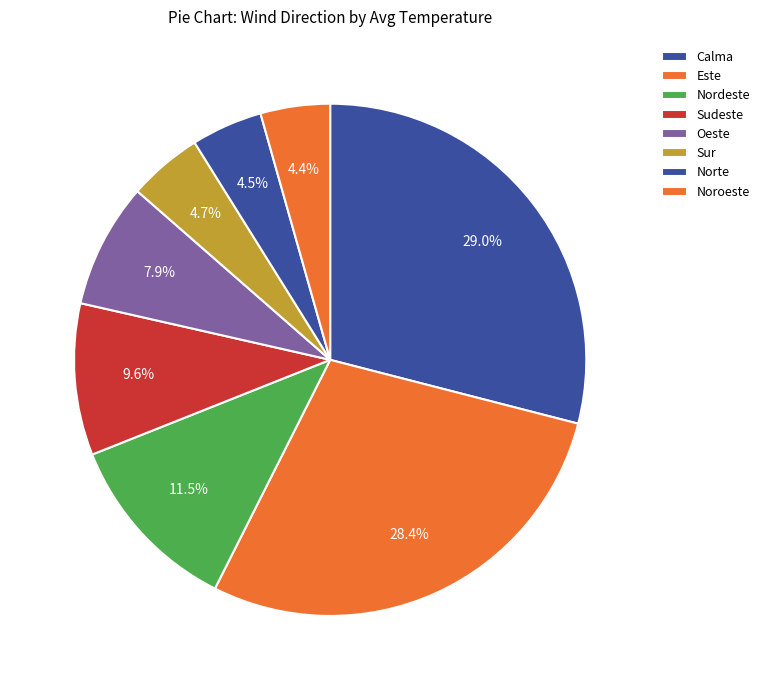

Is it true that Noroeste is 4% of the pie?

True